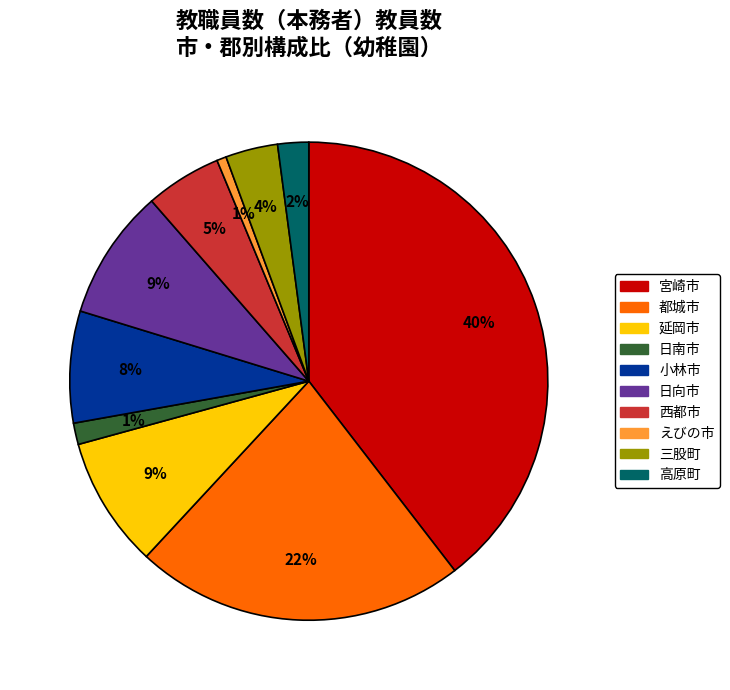

To the nearest percent, what is the average slice percentage?

10%